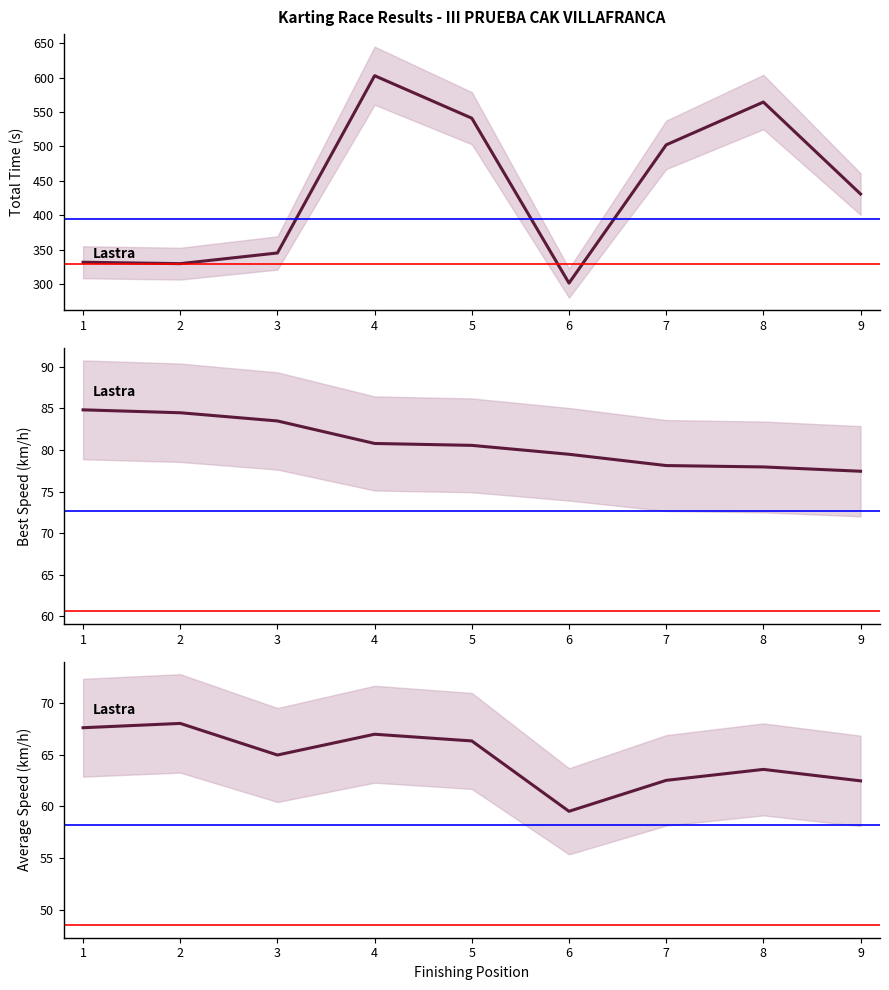

What is the approximate value of Average Speed (km/h) at 1?

67.6